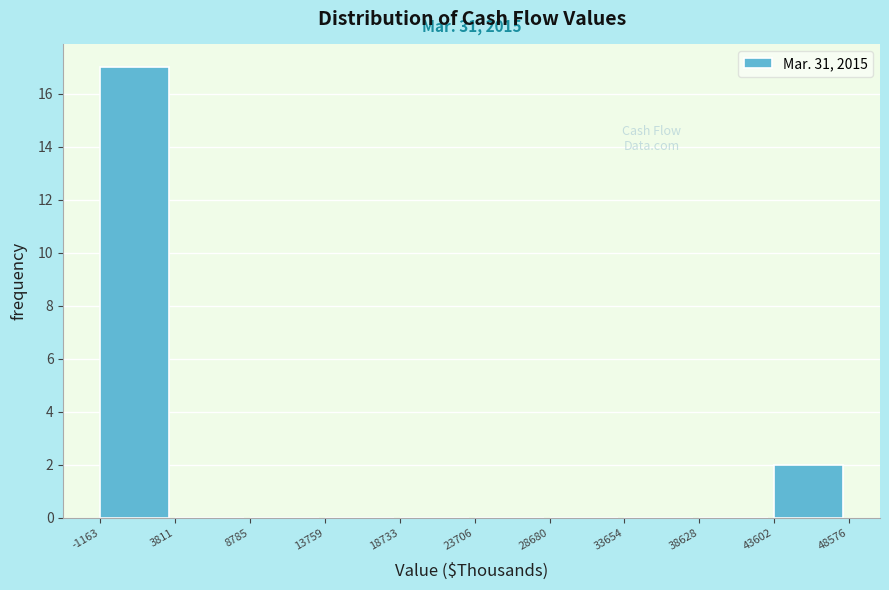

Which range on the x-axis has the tallest bar?

-1163 to 3811